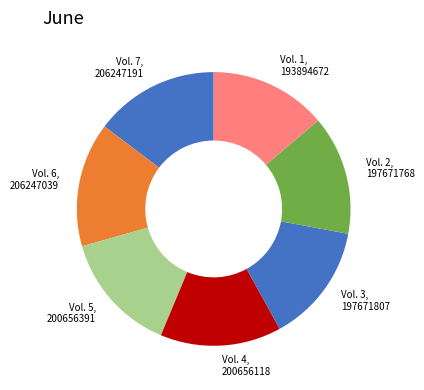

Is there any slice that represents more than half of the pie?

No